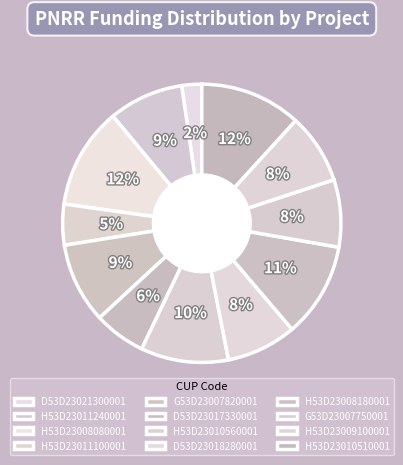

How many slices are in this pie chart?

12